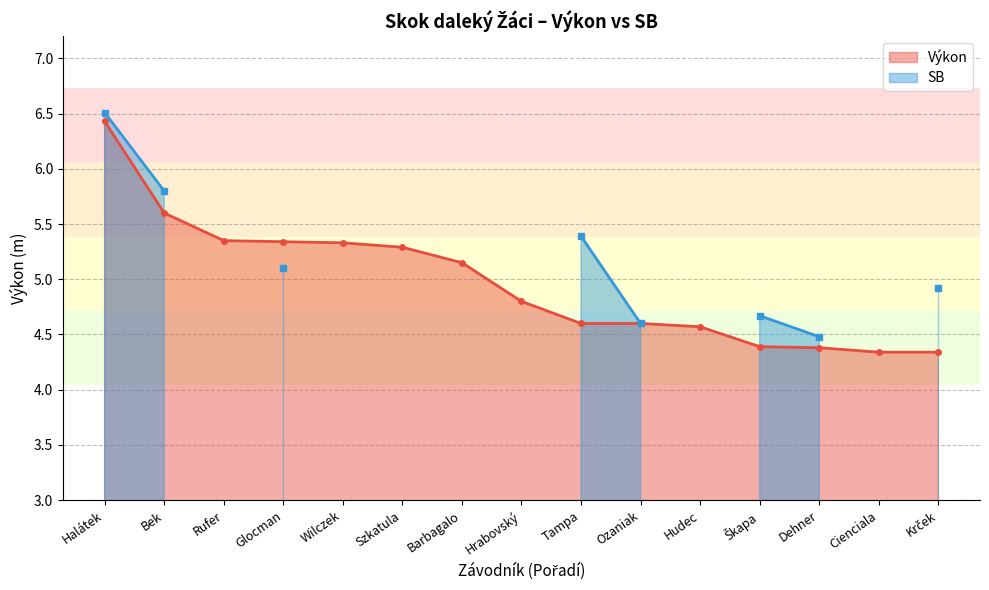

Count the number of categories in the chart.

15